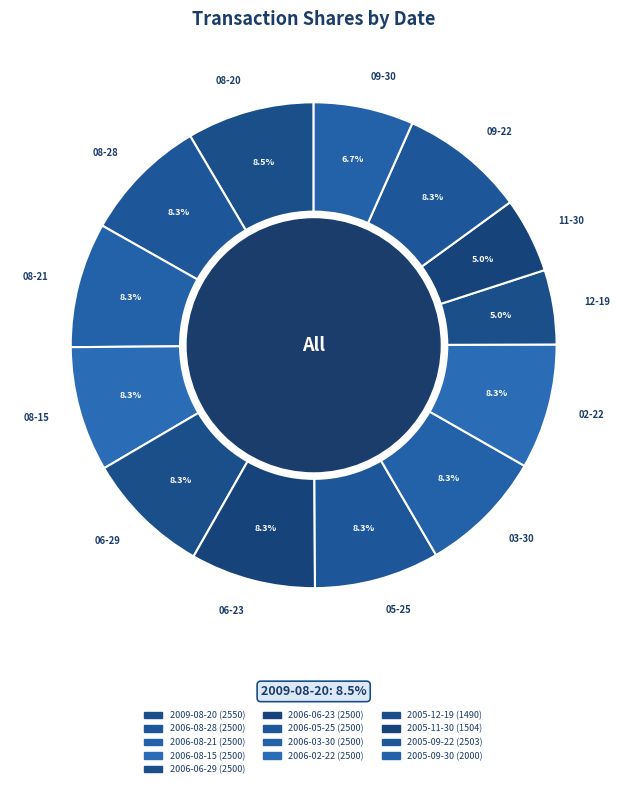

True or false: 2006-08-15 accounts for 8% of the total.

True